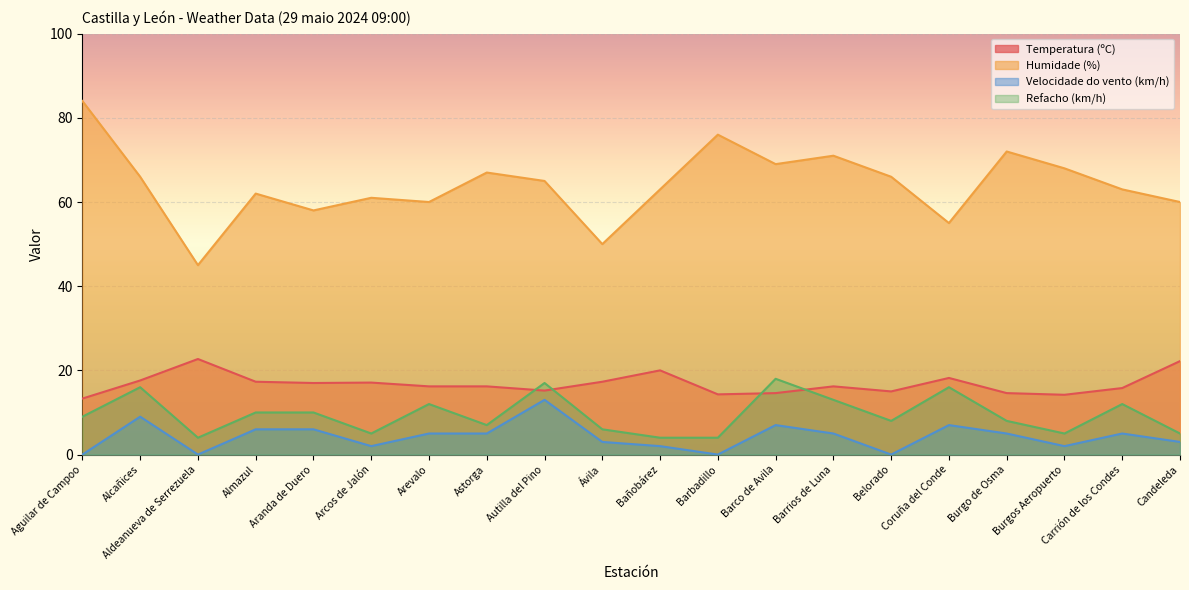

What is the label of the 3rd point from the left?

Aldeanueva de Serrezuela